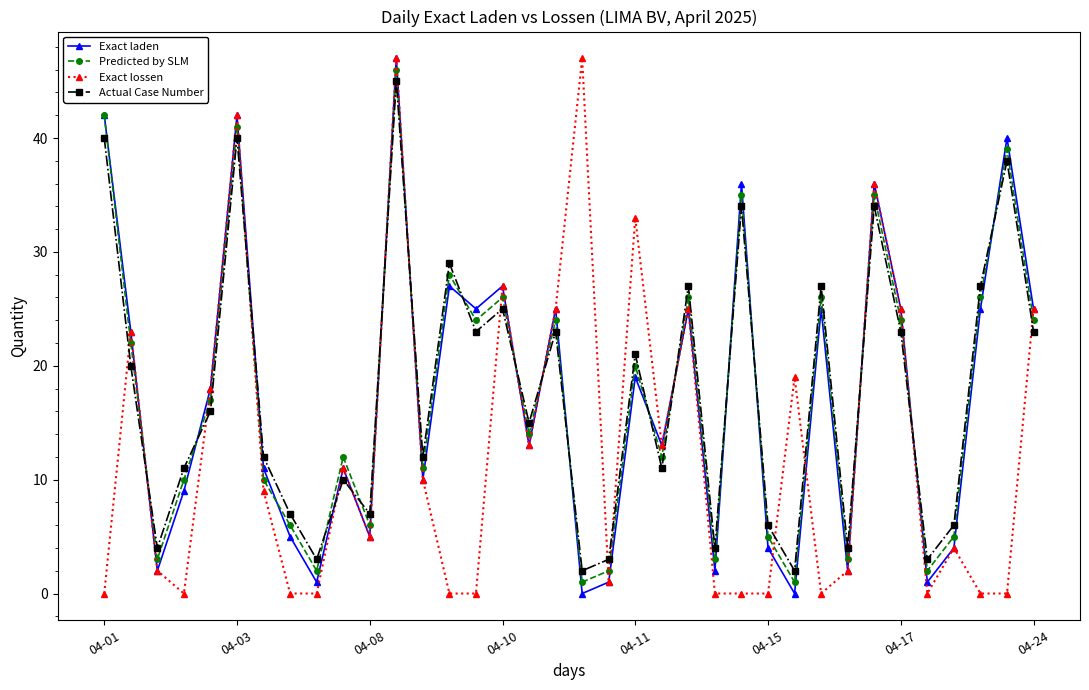

What is the maximum value for Predicted by SLM?

46